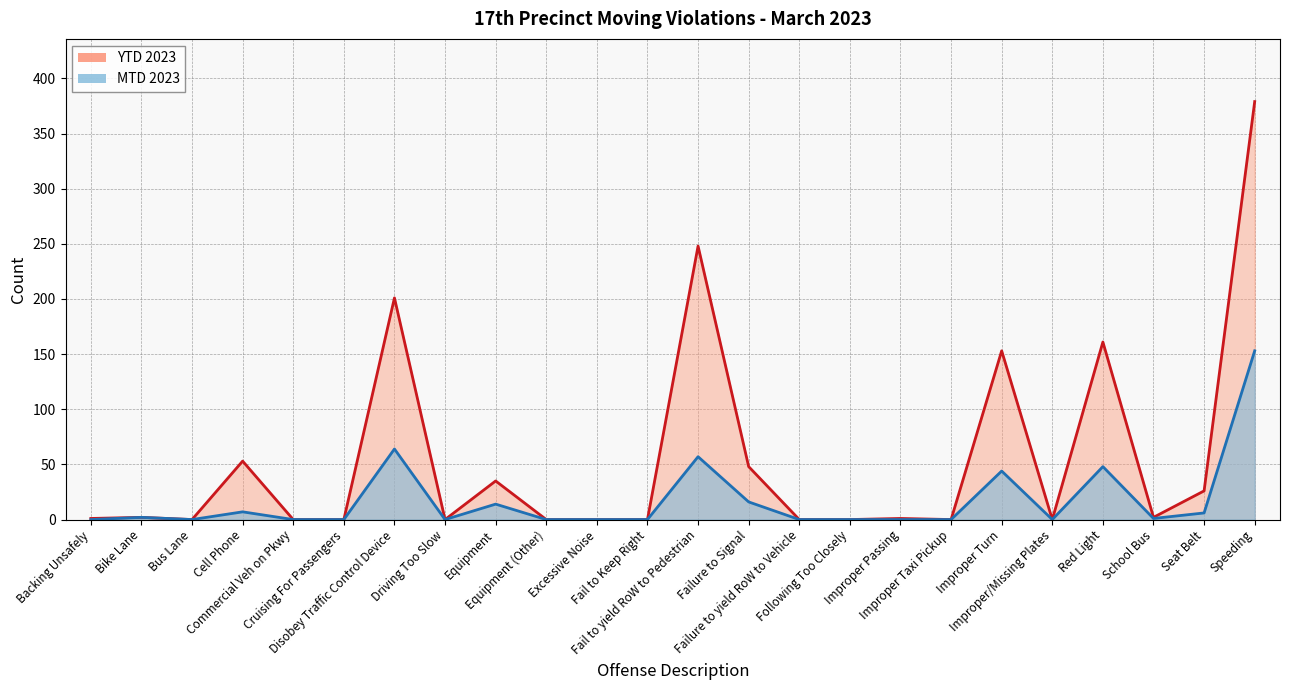

What is the value of the MTD 2023 point at the 7th from the left?

64